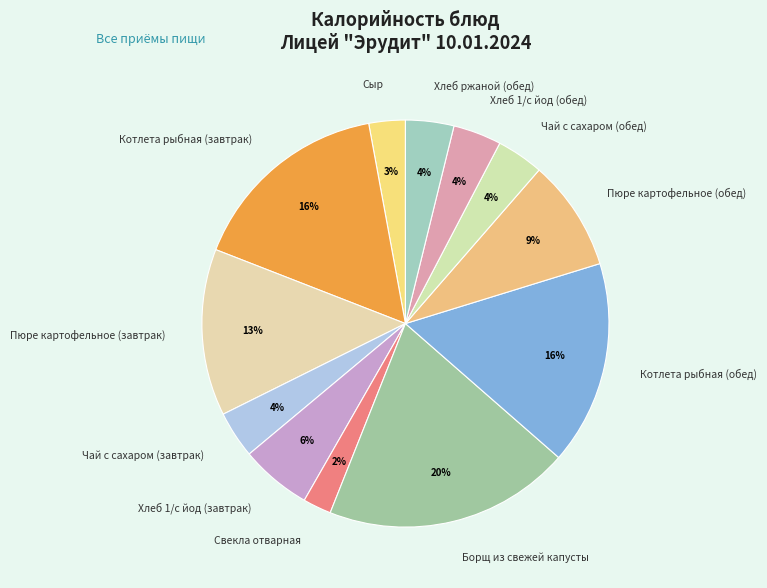

Combined, do Сыр and Котлета рыбная (завтрак) account for over 50%?

No